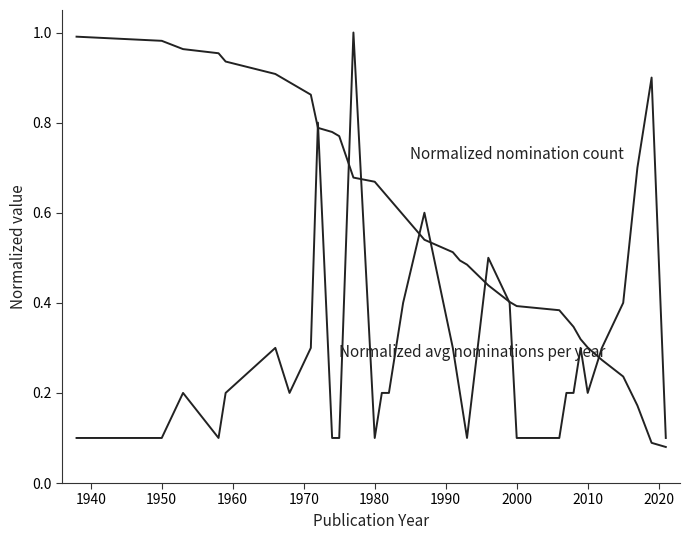

How many lines are shown in the chart?

2